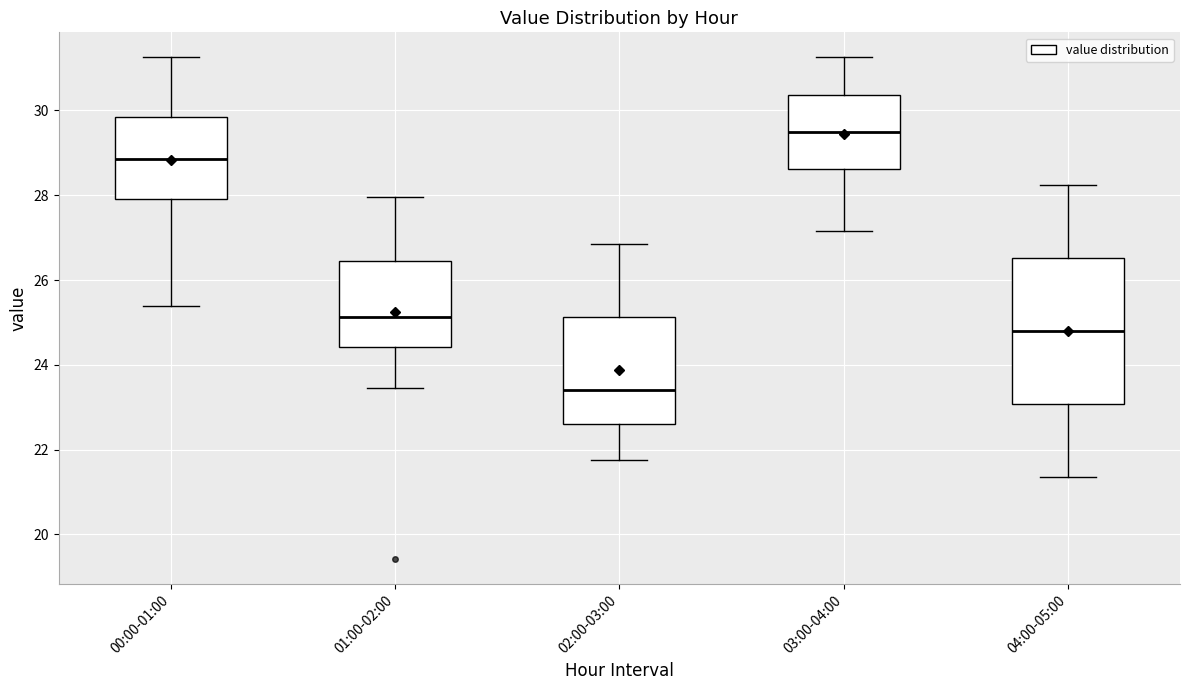

Reading left to right, transcribe this box plot: for each box, give where its median line is, the range the box spans, and where its two whiskers end, as read against the y-axis. The values are not printed on the chart, so give them approximately, as read against the axis.

00:00-01:00: median 28.8, box 28.0 to 29.8, whiskers 25.4 to 31.2
01:00-02:00: median 25.2, box 24.4 to 26.4, whiskers 23.4 to 28.0
02:00-03:00: median 23.4, box 22.6 to 25.2, whiskers 21.8 to 26.8
03:00-04:00: median 29.6, box 28.6 to 30.4, whiskers 27.2 to 31.2
04:00-05:00: median 24.8, box 23.0 to 26.6, whiskers 21.4 to 28.2